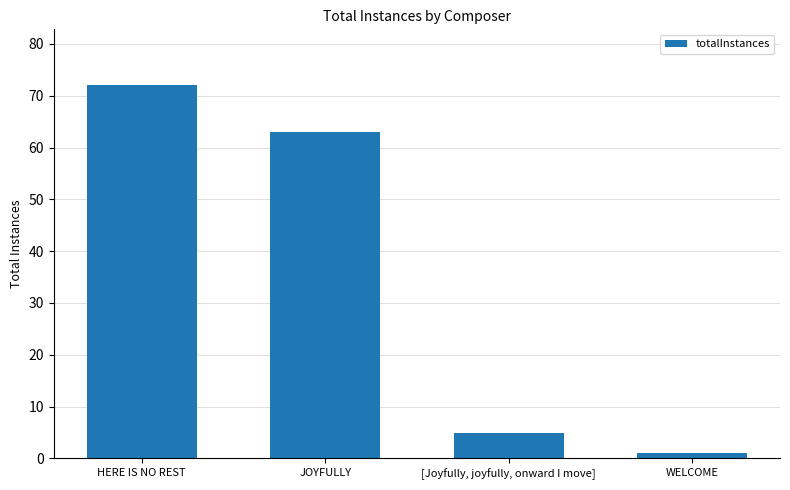

The chart shows a value of 124 at HERE IS NO REST. True or false?

False